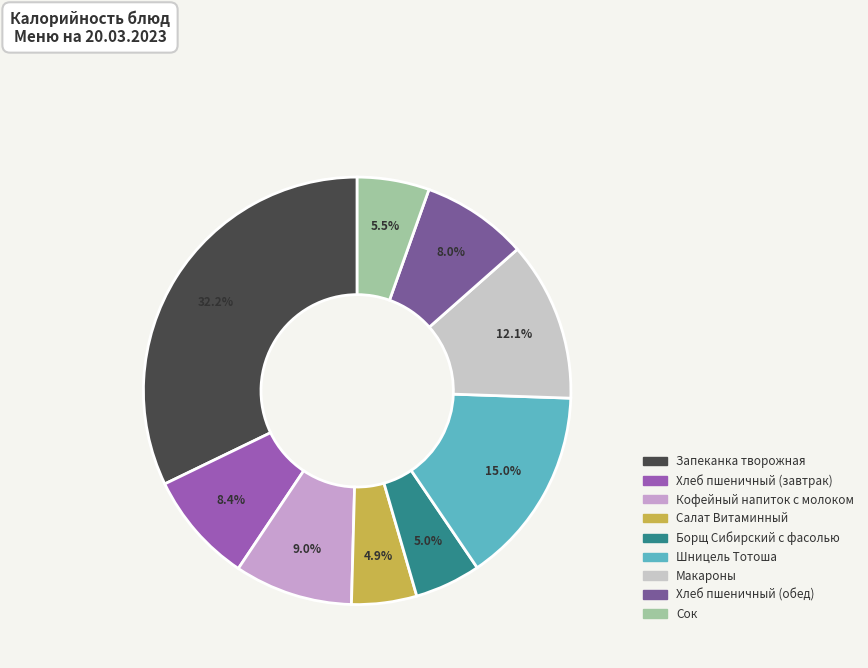

Approximately how many times larger is the value at Хлеб пшеничный (обед) compared to Борщ Сибирский с фасолью?

1.6